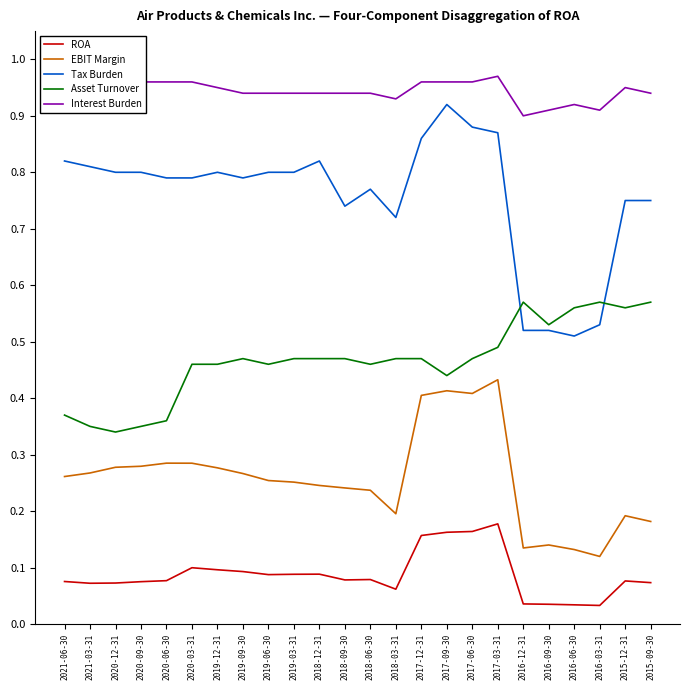

Which category has the highest value in the ROA series?

2017-03-31